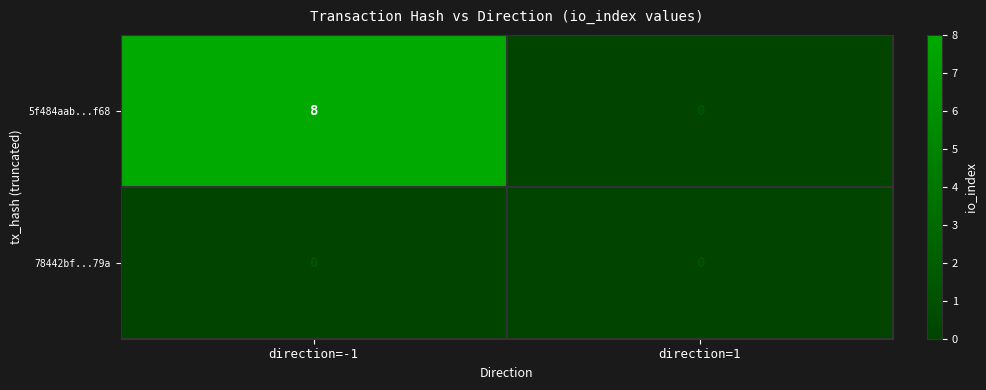

Reading right to left, list all the values displayed in this chart.

5f484aab...f68: 0	8
78442bf...79a: 0	0